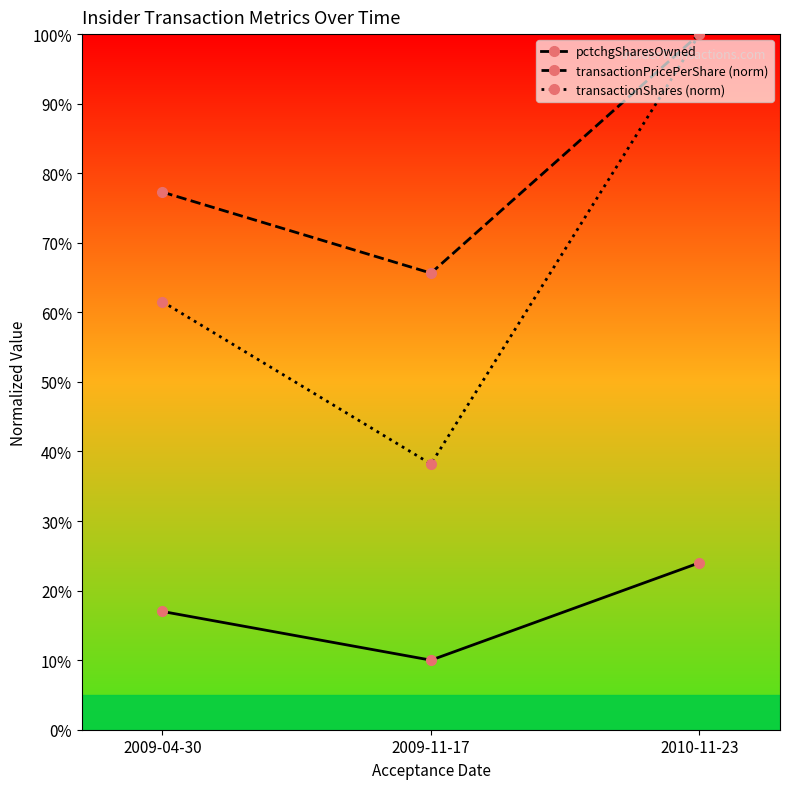

What is the average value of the transactionShares (norm) series?

0.7